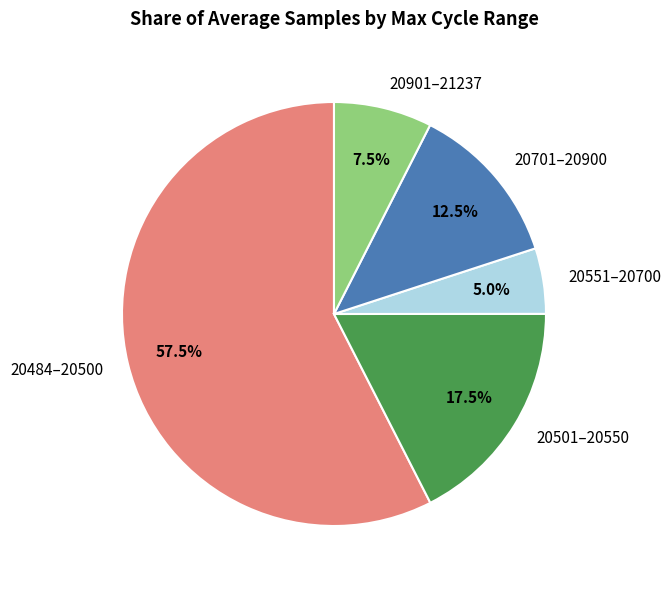

Between 20701–20900 and 20484–20500, which is larger?

20484–20500